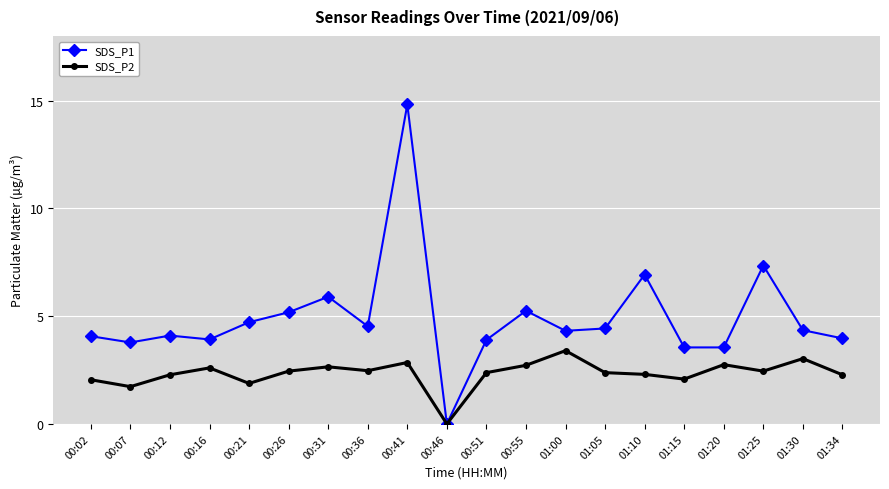

What is the label of the 2nd point from the left?

00:07